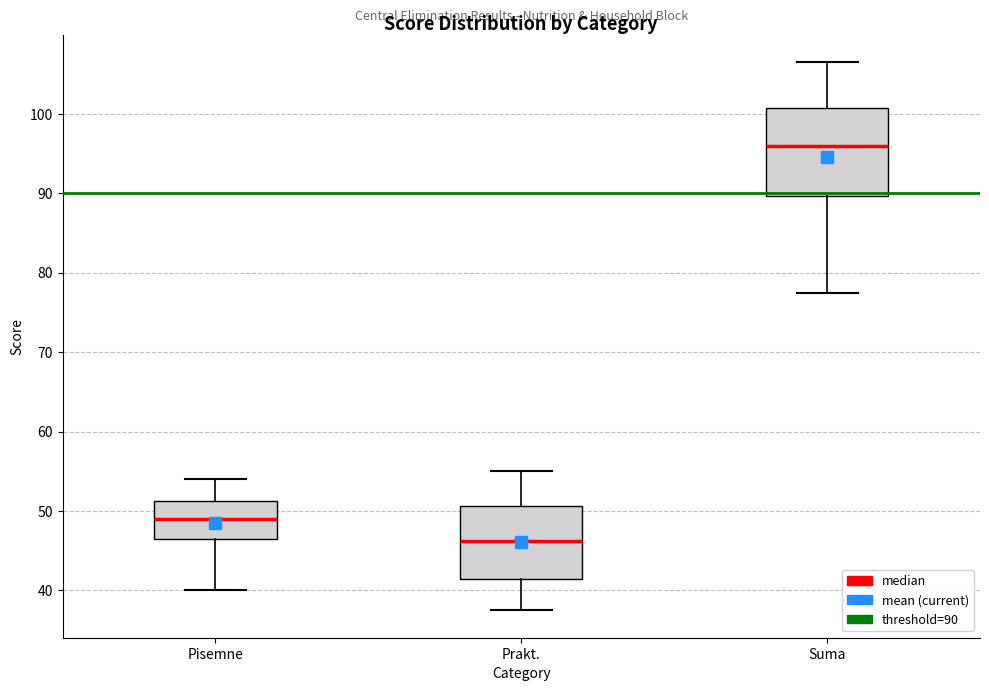

Reading left to right, transcribe this box plot: for each box, give where its median line is, the range the box spans, and where its two whiskers end, as read against the y-axis. The values are not printed on the chart, so give them approximately, as read against the axis.

Pisemne: median 49, box 47 to 51, whiskers 40 to 54
Prakt.: median 46, box 42 to 51, whiskers 38 to 55
Suma: median 96, box 90 to 101, whiskers 78 to 107